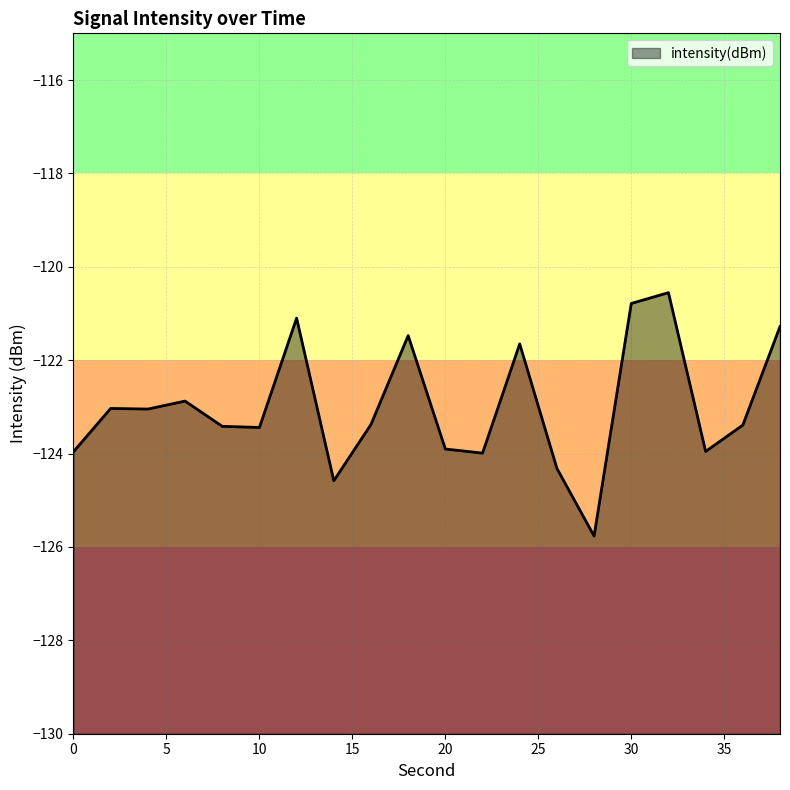

What is the change in value from 35 to 18?

+1.2